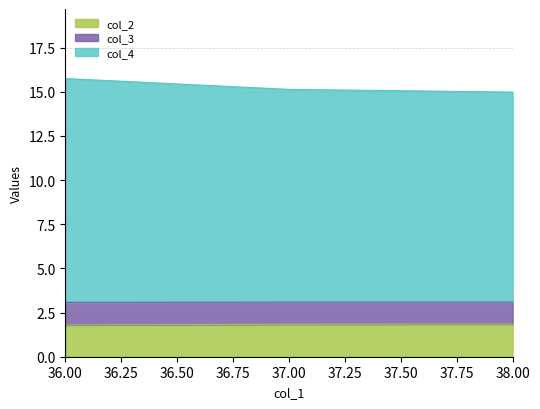

What is the lowest value of the col_2 series?

1.8